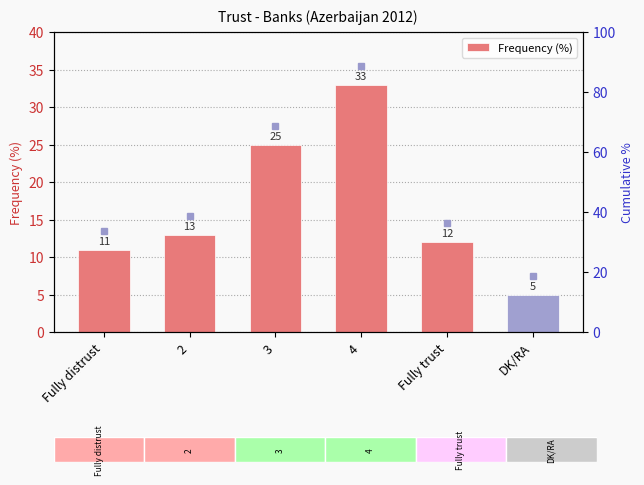

Approximately how many times larger is the value at DK/RA compared to 2?

0.4